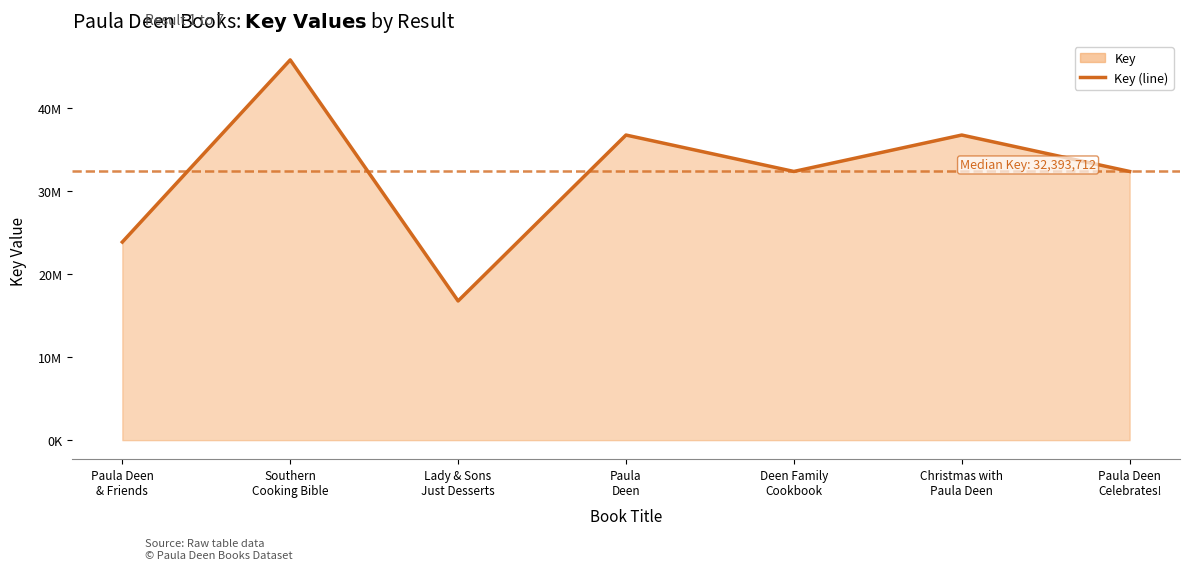

What is the value of the 1st point from the left?

23885579